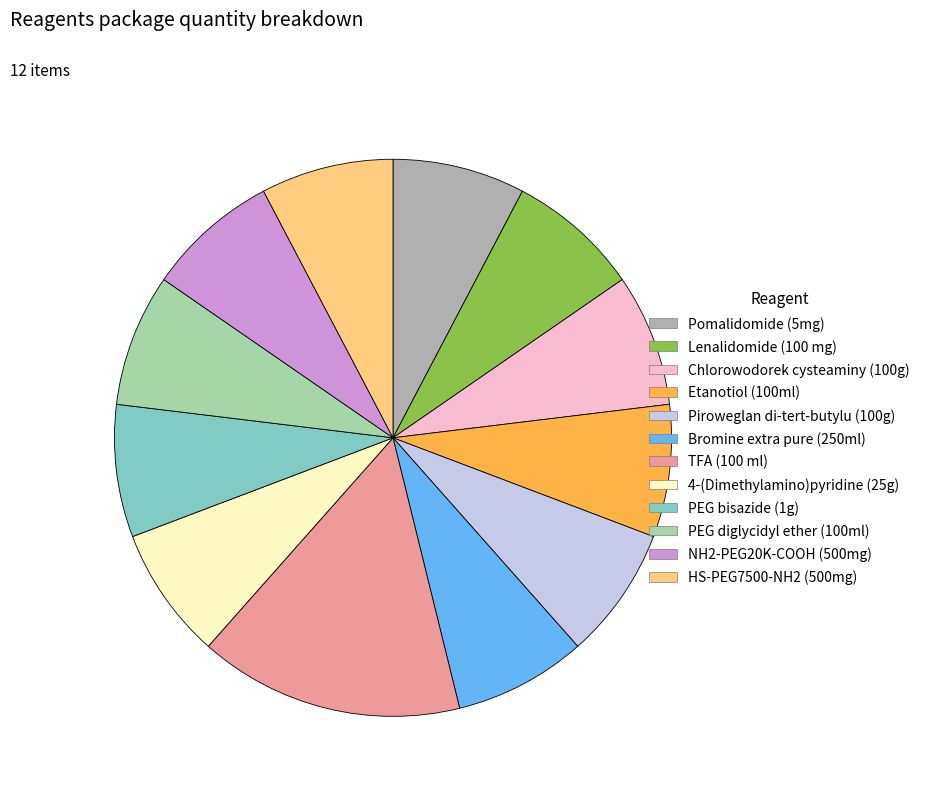

What is the ratio of the value at 4-(Dimethylamino)pyridine (25g) to the value at PEG bisazide (1g)?

1.0